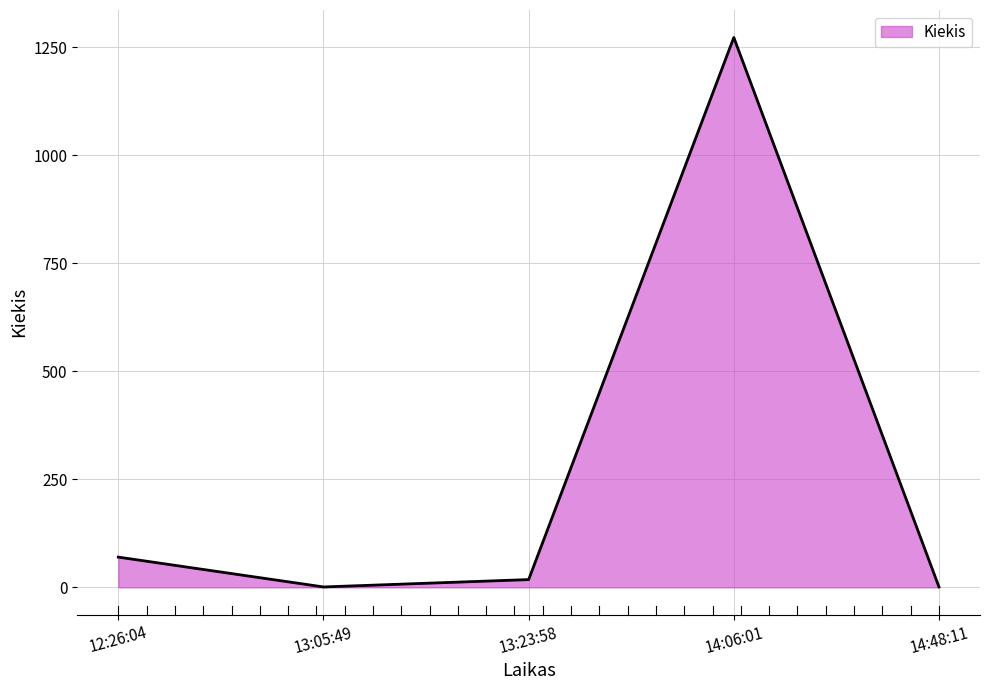

Reading right to left, transcribe all the data shown in this chart.

1	1272	18	1	70